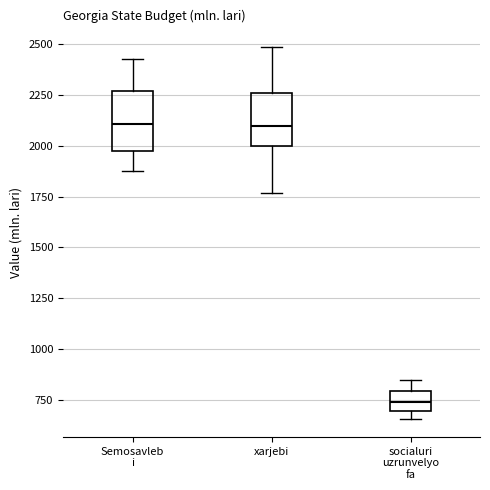

Reading left to right, transcribe this box plot: for each box, give where its median line is, the range the box spans, and where its two whiskers end, as read against the y-axis. The values are not printed on the chart, so give them approximately, as read against the axis.

Semosavleb i: median 2100, box 2000 to 2250, whiskers 1900 to 2450
xarjebi: median 2100, box 2000 to 2250, whiskers 1750 to 2500
socialuri uzrunvelyo fa: median 750, box 700 to 800, whiskers 650 to 850